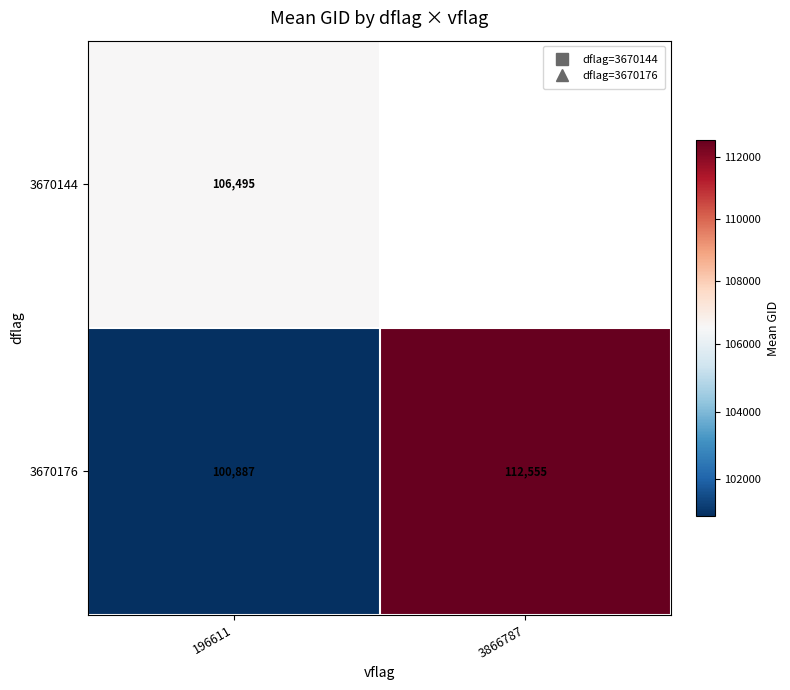

How many values in the 3670176 series are below 112555?

1